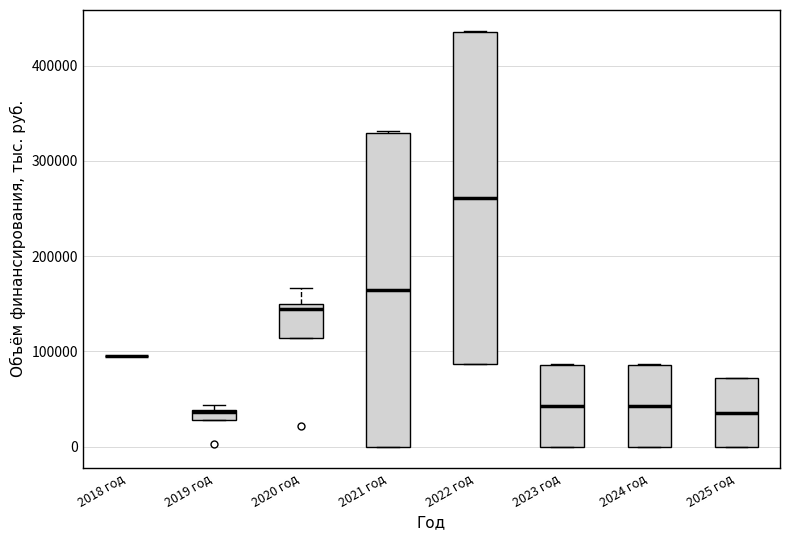

Where is the lower edge of the box for 2019 год on the y-axis? The values are not printed on the chart, so give them approximately, as read against the axis.

30000